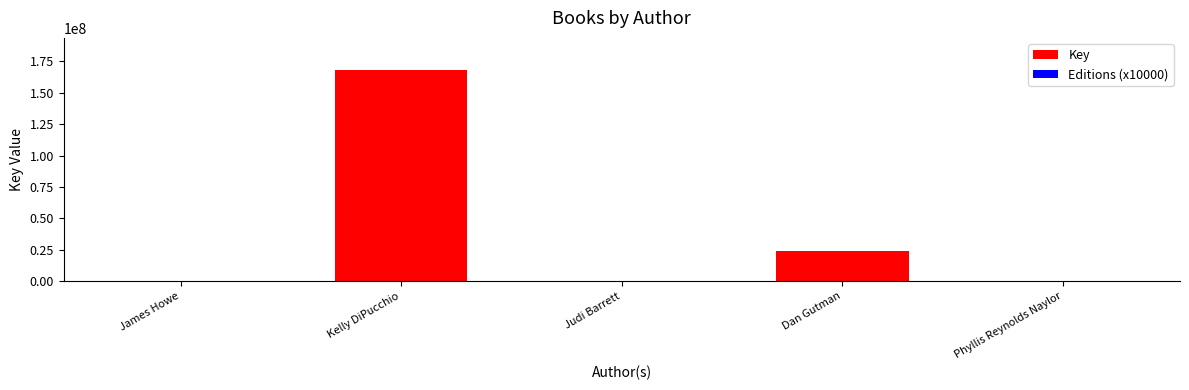

What is the spread (max minus min) of values at Dan Gutman?

24050699